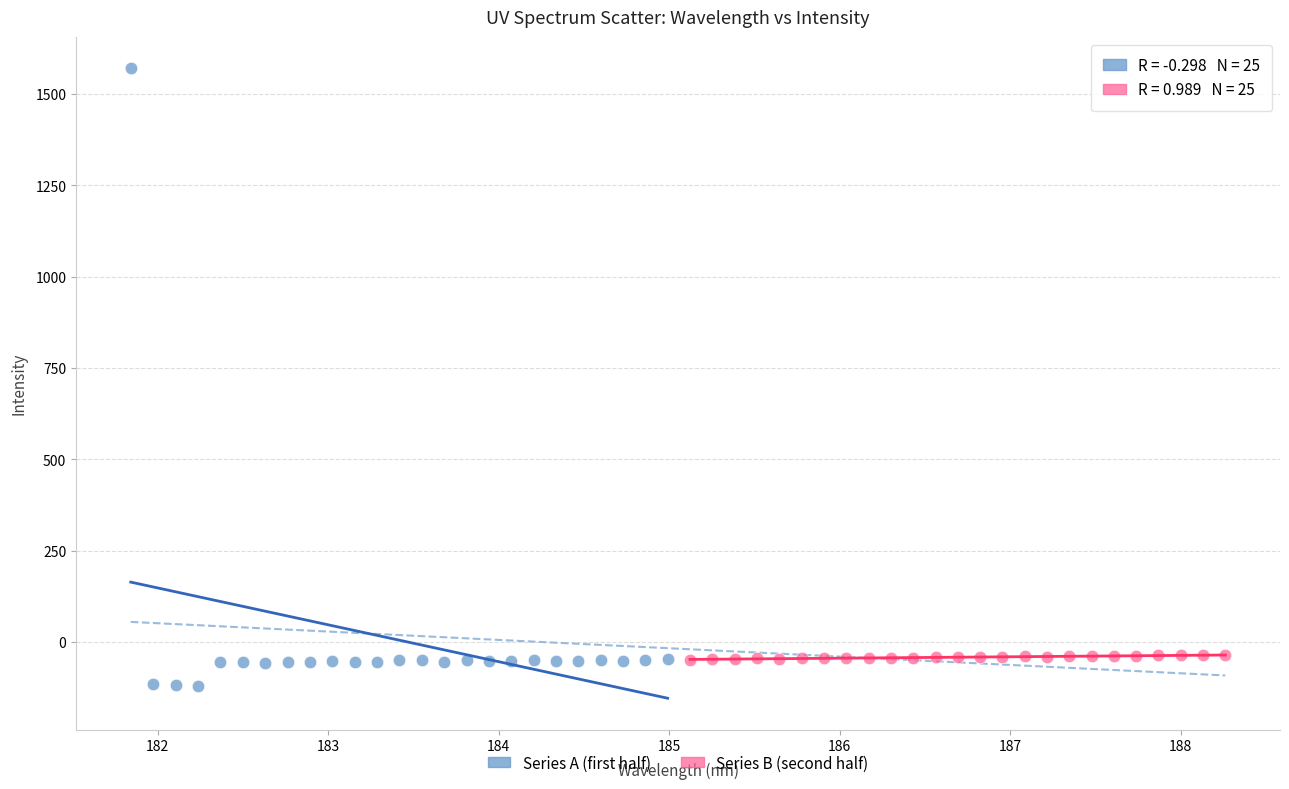

Which series has the widest spread of Y values?

Series A (first half)